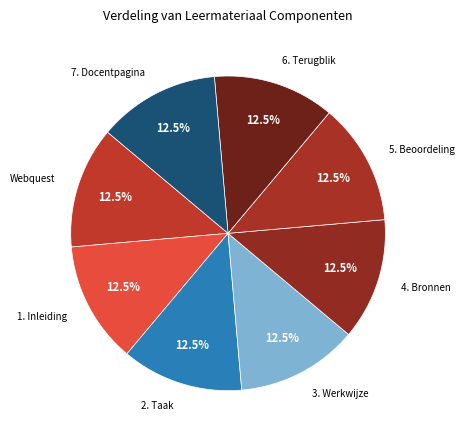

Approximately how many times larger is the value at 5. Beoordeling compared to 7. Docentpagina?

1.0